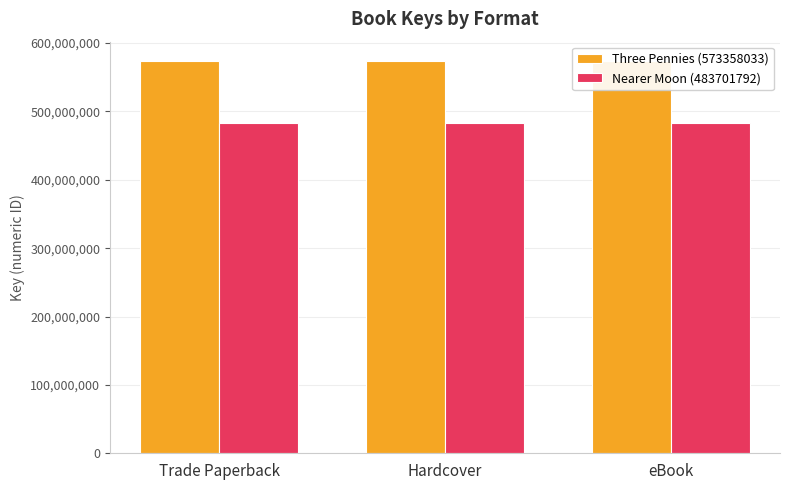

What is the total value across all series at eBook?

1057059825